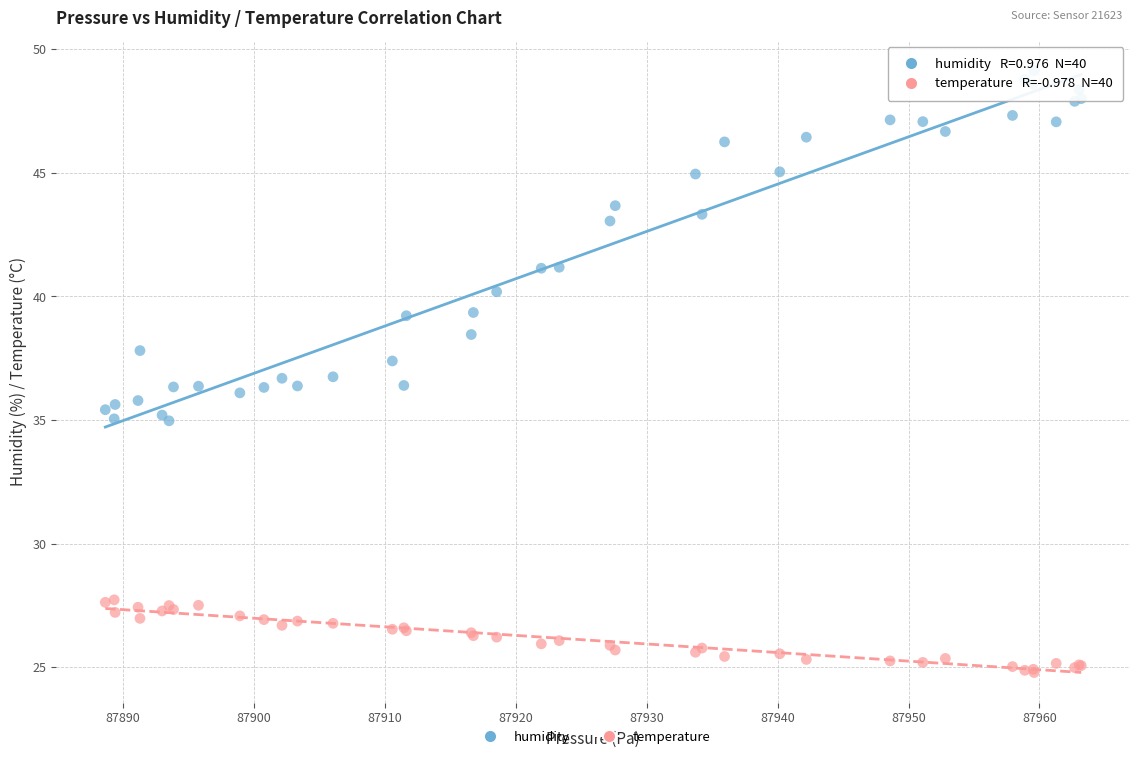

What is the X range (max minus min) for the scatter plot?

74.6